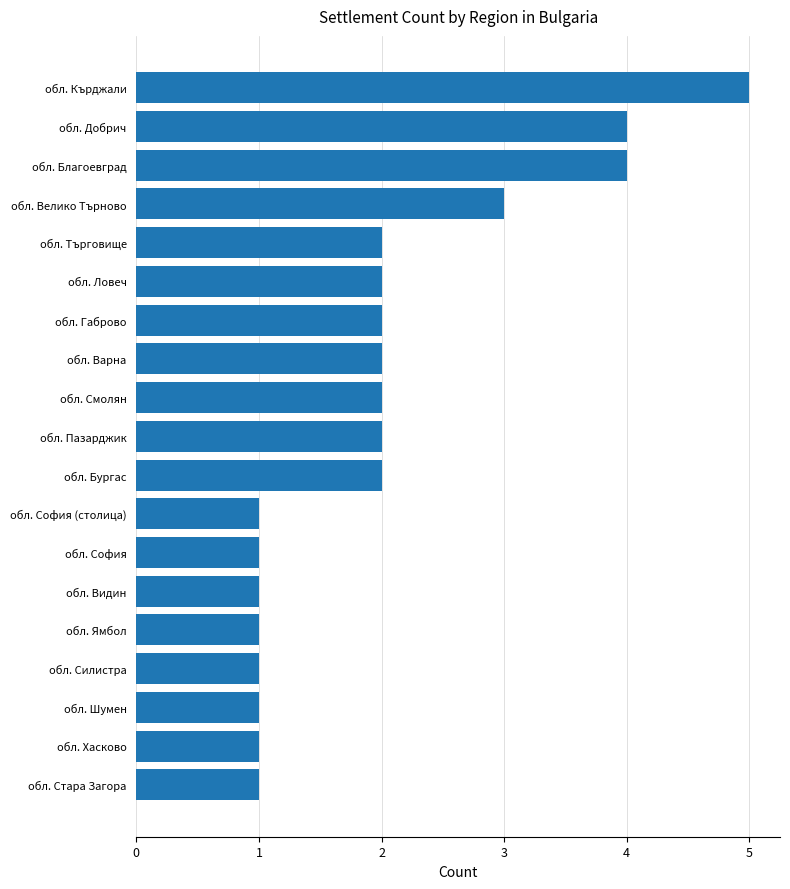

How many bars are there in total?

19